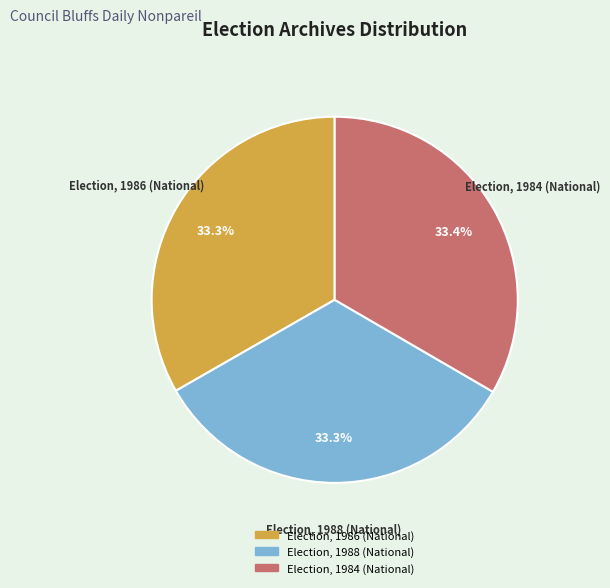

True or false: Election, 1984 (National) accounts for 33% of the total.

True